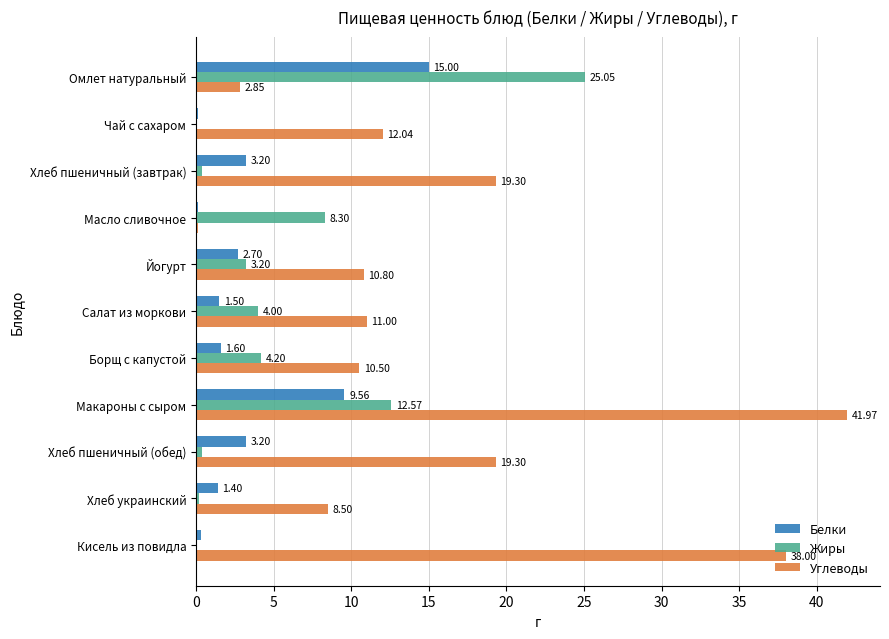

Between Масло сливочное and Йогурт, which series saw the biggest shift?

Углеводы